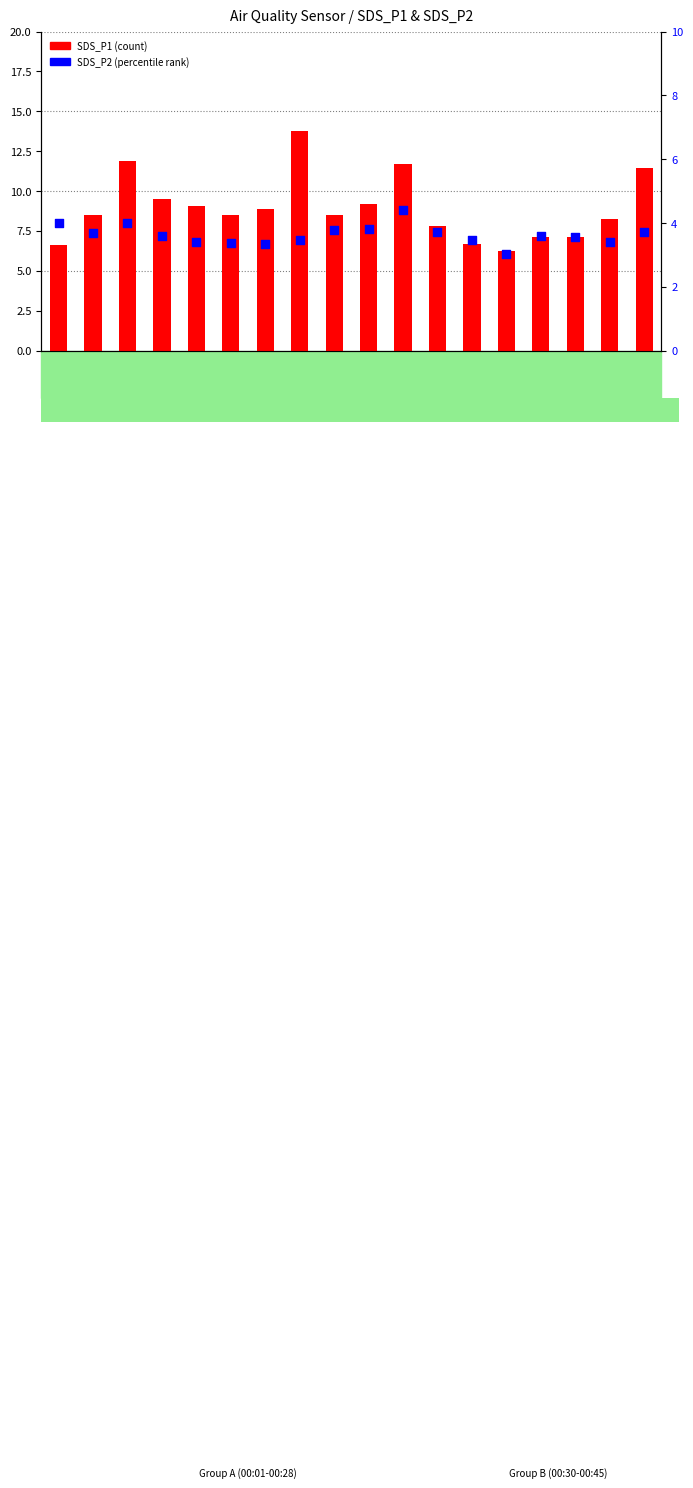

What are all the series names shown in the legend?

SDS_P1 (count), SDS_P2 (percentile)